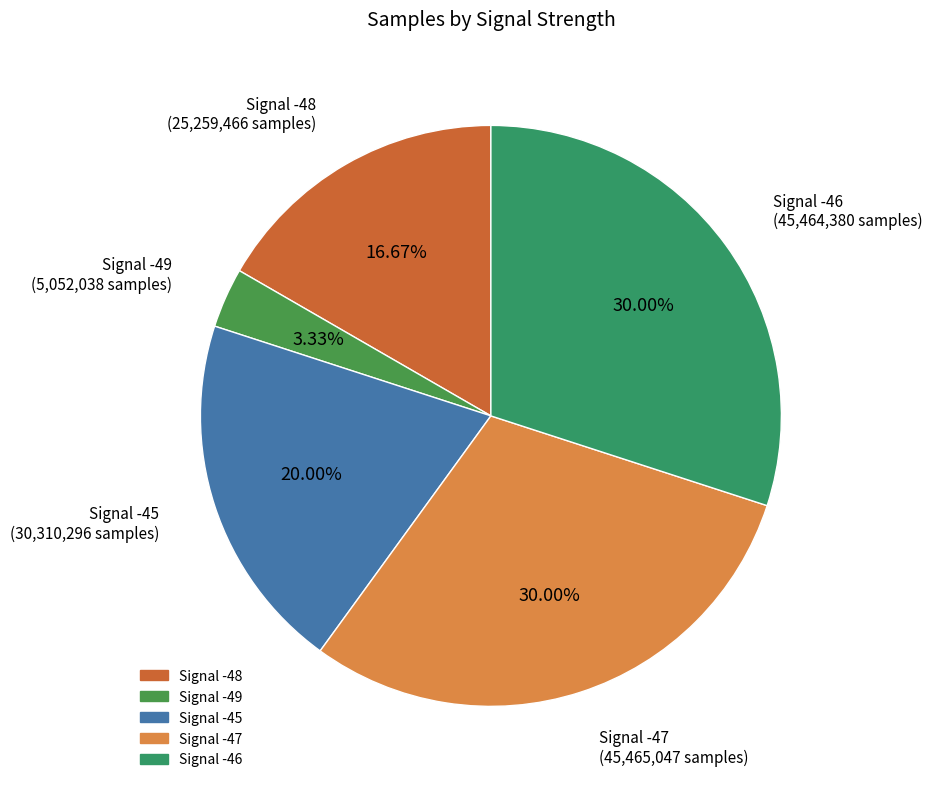

Is there a majority slice in this chart?

No